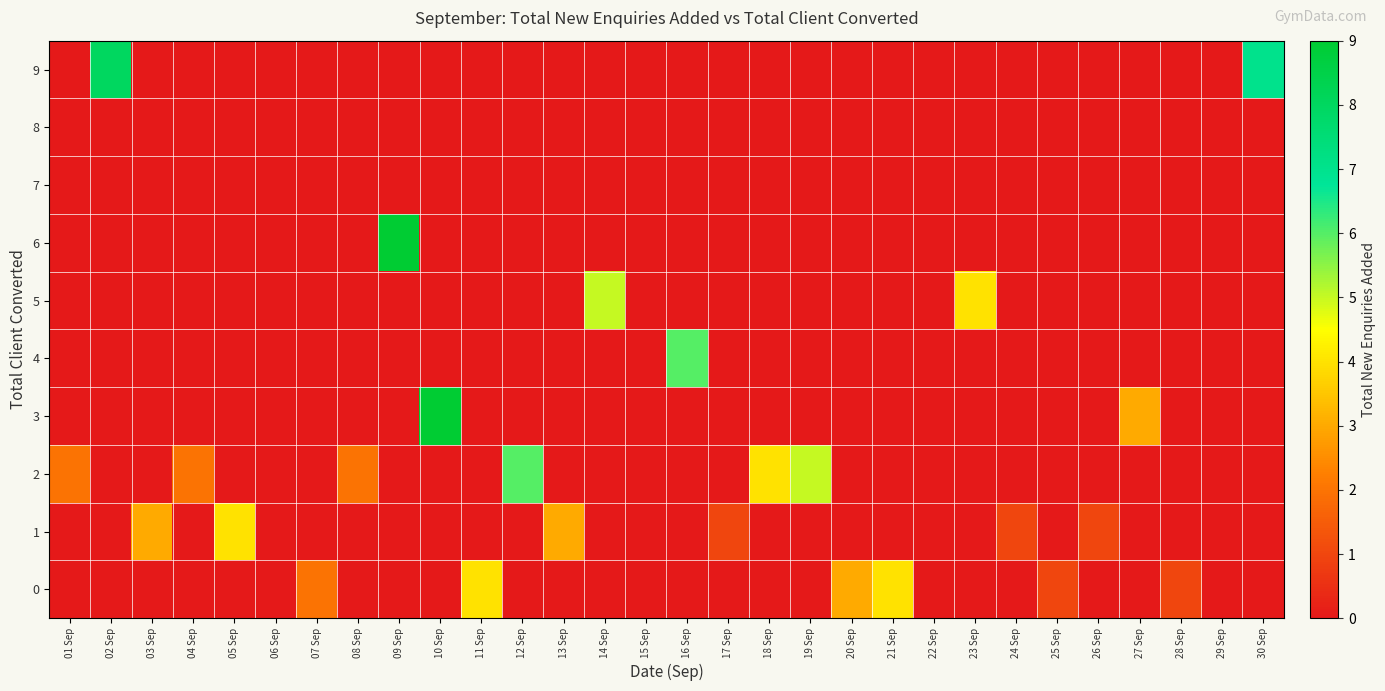

Reading right to left, transcribe all the data shown in this chart.

0: 30 Sep=0	29 Sep=0	28 Sep=1	27 Sep=0	26 Sep=0	25 Sep=1	24 Sep=0	23 Sep=0	22 Sep=0	21 Sep=4	20 Sep=3	19 Sep=0	18 Sep=0	17 Sep=0	16 Sep=0	15 Sep=0	14 Sep=0	13 Sep=0	12 Sep=0	11 Sep=4	10 Sep=0	09 Sep=0	08 Sep=0	07 Sep=2	06 Sep=0	05 Sep=0	04 Sep=0	03 Sep=0	02 Sep=0	01 Sep=0
1: 30 Sep=0	29 Sep=0	28 Sep=0	27 Sep=0	26 Sep=1	25 Sep=0	24 Sep=1	23 Sep=0	22 Sep=0	21 Sep=0	20 Sep=0	19 Sep=0	18 Sep=0	17 Sep=1	16 Sep=0	15 Sep=0	14 Sep=0	13 Sep=3	12 Sep=0	11 Sep=0	10 Sep=0	09 Sep=0	08 Sep=0	07 Sep=0	06 Sep=0	05 Sep=4	04 Sep=0	03 Sep=3	02 Sep=0	01 Sep=0
2: 30 Sep=0	29 Sep=0	28 Sep=0	27 Sep=0	26 Sep=0	25 Sep=0	24 Sep=0	23 Sep=0	22 Sep=0	21 Sep=0	20 Sep=0	19 Sep=5	18 Sep=4	17 Sep=0	16 Sep=0	15 Sep=0	14 Sep=0	13 Sep=0	12 Sep=6	11 Sep=0	10 Sep=0	09 Sep=0	08 Sep=2	07 Sep=0	06 Sep=0	05 Sep=0	04 Sep=2	03 Sep=0	02 Sep=0	01 Sep=2
3: 30 Sep=0	29 Sep=0	28 Sep=0	27 Sep=3	26 Sep=0	25 Sep=0	24 Sep=0	23 Sep=0	22 Sep=0	21 Sep=0	20 Sep=0	19 Sep=0	18 Sep=0	17 Sep=0	16 Sep=0	15 Sep=0	14 Sep=0	13 Sep=0	12 Sep=0	11 Sep=0	10 Sep=9	09 Sep=0	08 Sep=0	07 Sep=0	06 Sep=0	05 Sep=0	04 Sep=0	03 Sep=0	02 Sep=0	01 Sep=0
4: 30 Sep=0	29 Sep=0	28 Sep=0	27 Sep=0	26 Sep=0	25 Sep=0	24 Sep=0	23 Sep=0	22 Sep=0	21 Sep=0	20 Sep=0	19 Sep=0	18 Sep=0	17 Sep=0	16 Sep=6	15 Sep=0	14 Sep=0	13 Sep=0	12 Sep=0	11 Sep=0	10 Sep=0	09 Sep=0	08 Sep=0	07 Sep=0	06 Sep=0	05 Sep=0	04 Sep=0	03 Sep=0	02 Sep=0	01 Sep=0
5: 30 Sep=0	29 Sep=0	28 Sep=0	27 Sep=0	26 Sep=0	25 Sep=0	24 Sep=0	23 Sep=4	22 Sep=0	21 Sep=0	20 Sep=0	19 Sep=0	18 Sep=0	17 Sep=0	16 Sep=0	15 Sep=0	14 Sep=5	13 Sep=0	12 Sep=0	11 Sep=0	10 Sep=0	09 Sep=0	08 Sep=0	07 Sep=0	06 Sep=0	05 Sep=0	04 Sep=0	03 Sep=0	02 Sep=0	01 Sep=0
6: 30 Sep=0	29 Sep=0	28 Sep=0	27 Sep=0	26 Sep=0	25 Sep=0	24 Sep=0	23 Sep=0	22 Sep=0	21 Sep=0	20 Sep=0	19 Sep=0	18 Sep=0	17 Sep=0	16 Sep=0	15 Sep=0	14 Sep=0	13 Sep=0	12 Sep=0	11 Sep=0	10 Sep=0	09 Sep=9	08 Sep=0	07 Sep=0	06 Sep=0	05 Sep=0	04 Sep=0	03 Sep=0	02 Sep=0	01 Sep=0
7: 30 Sep=0	29 Sep=0	28 Sep=0	27 Sep=0	26 Sep=0	25 Sep=0	24 Sep=0	23 Sep=0	22 Sep=0	21 Sep=0	20 Sep=0	19 Sep=0	18 Sep=0	17 Sep=0	16 Sep=0	15 Sep=0	14 Sep=0	13 Sep=0	12 Sep=0	11 Sep=0	10 Sep=0	09 Sep=0	08 Sep=0	07 Sep=0	06 Sep=0	05 Sep=0	04 Sep=0	03 Sep=0	02 Sep=0	01 Sep=0
8: 30 Sep=0	29 Sep=0	28 Sep=0	27 Sep=0	26 Sep=0	25 Sep=0	24 Sep=0	23 Sep=0	22 Sep=0	21 Sep=0	20 Sep=0	19 Sep=0	18 Sep=0	17 Sep=0	16 Sep=0	15 Sep=0	14 Sep=0	13 Sep=0	12 Sep=0	11 Sep=0	10 Sep=0	09 Sep=0	08 Sep=0	07 Sep=0	06 Sep=0	05 Sep=0	04 Sep=0	03 Sep=0	02 Sep=0	01 Sep=0
9: 30 Sep=7	29 Sep=0	28 Sep=0	27 Sep=0	26 Sep=0	25 Sep=0	24 Sep=0	23 Sep=0	22 Sep=0	21 Sep=0	20 Sep=0	19 Sep=0	18 Sep=0	17 Sep=0	16 Sep=0	15 Sep=0	14 Sep=0	13 Sep=0	12 Sep=0	11 Sep=0	10 Sep=0	09 Sep=0	08 Sep=0	07 Sep=0	06 Sep=0	05 Sep=0	04 Sep=0	03 Sep=0	02 Sep=8	01 Sep=0